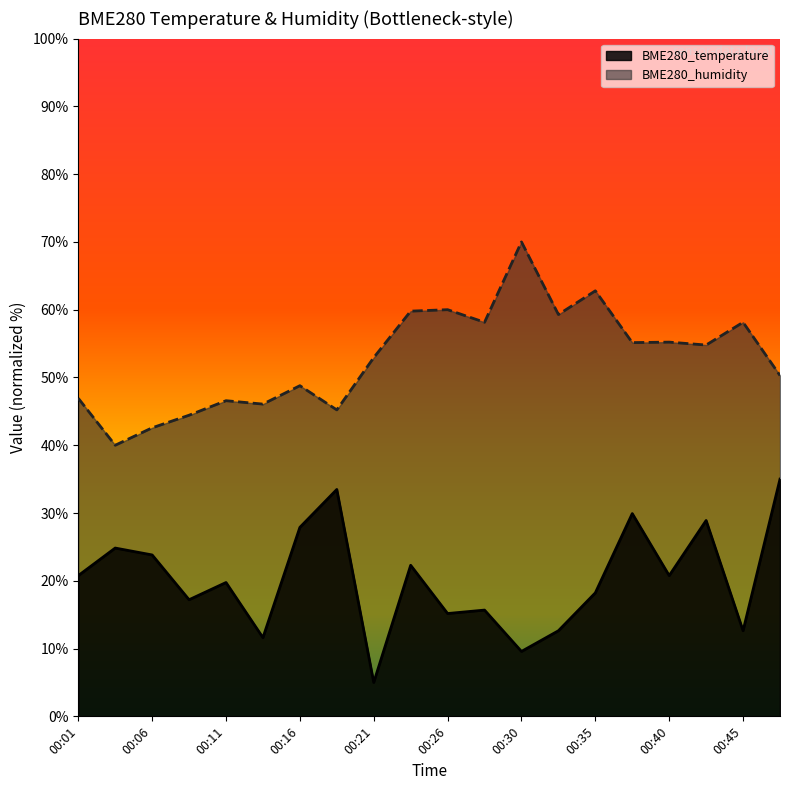

What is the average value of the BME280_humidity series?

52.9